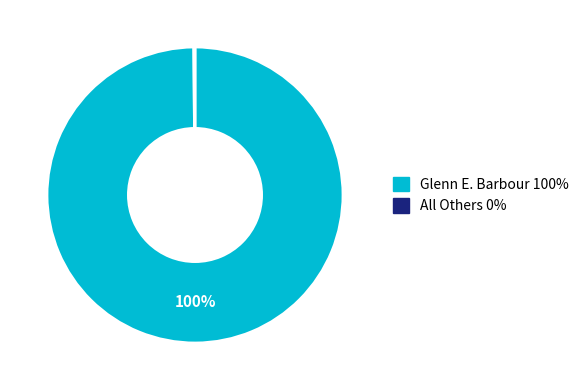

To the nearest percent, what is the difference between the largest and smallest slice percentages?

100%